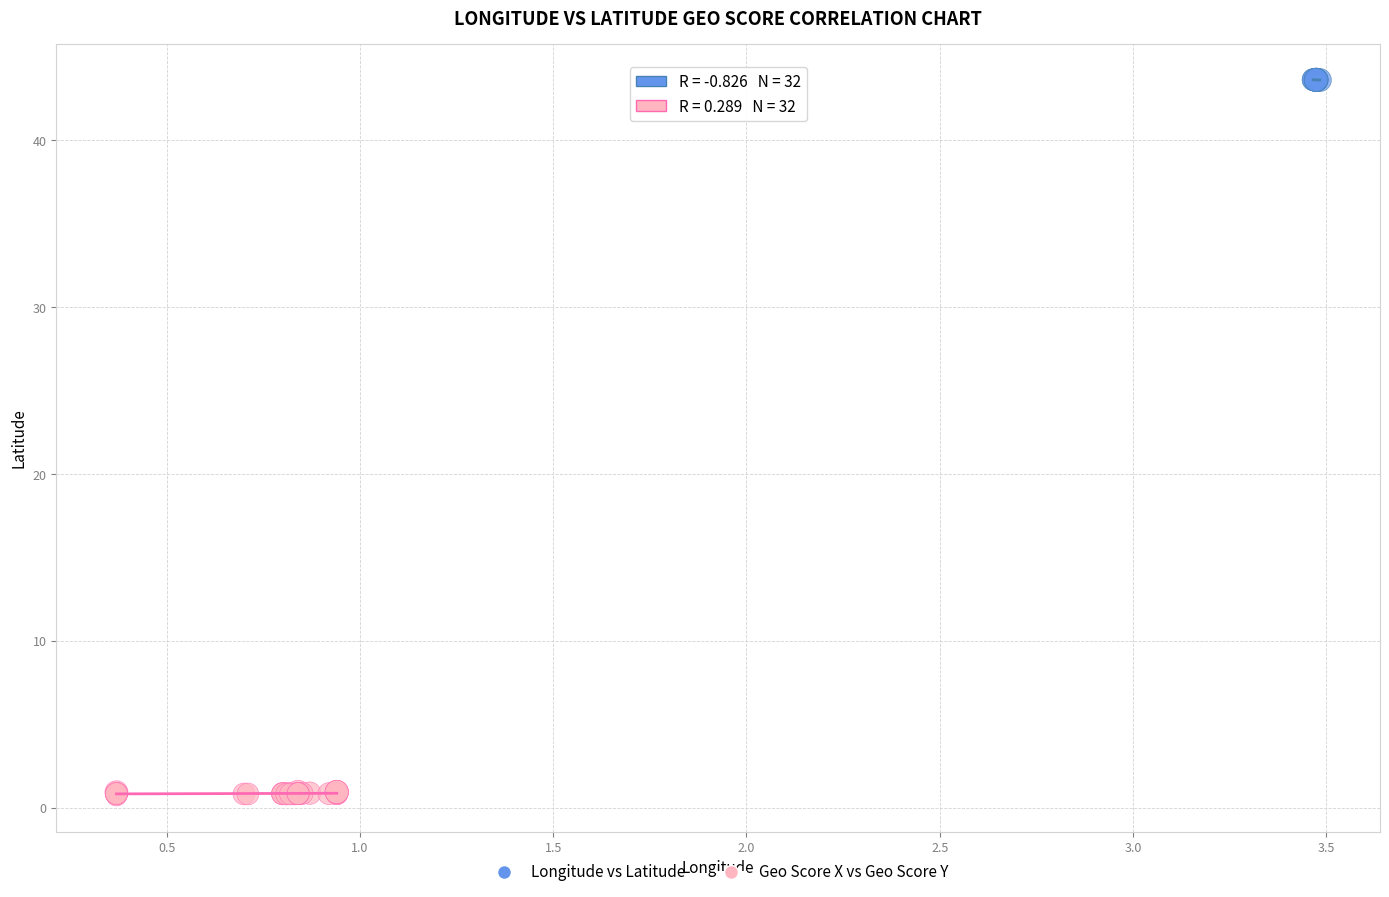

Which series reaches the maximum Y coordinate?

Longitude vs Latitude